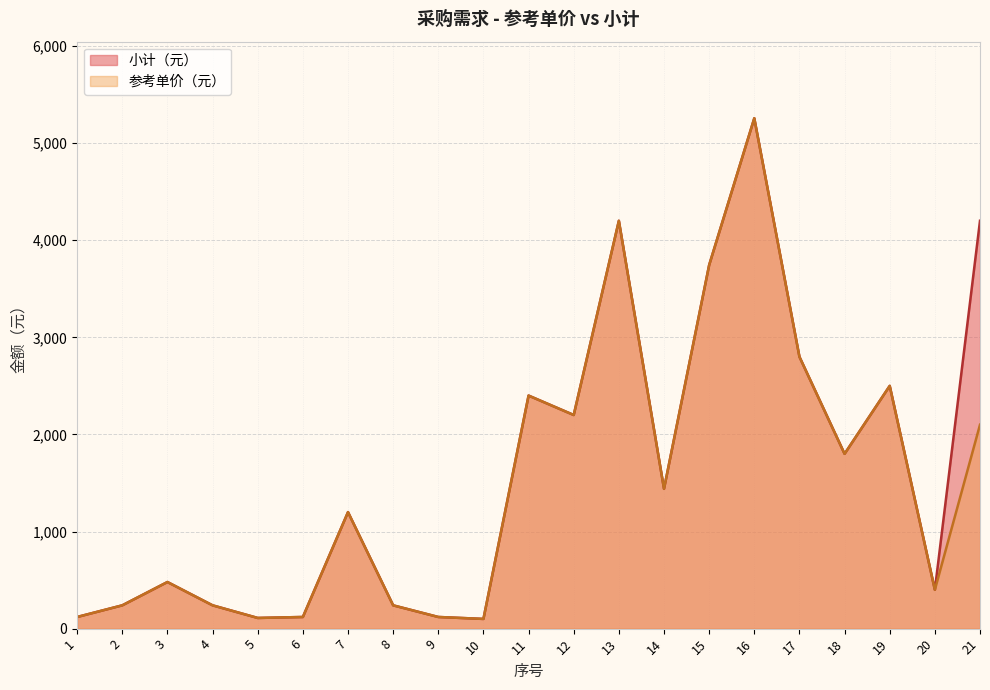

What is the greatest value displayed?

5256